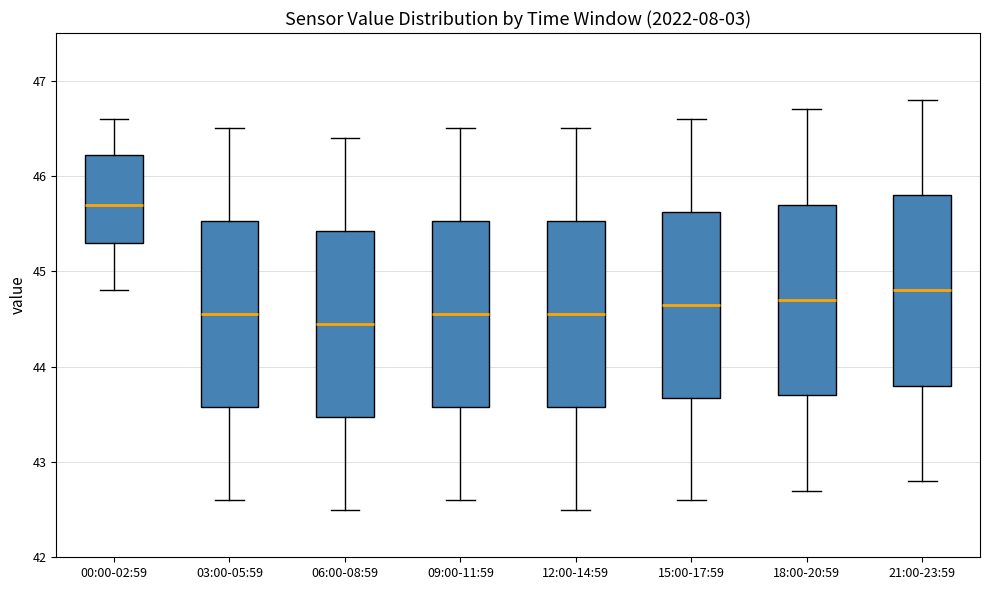

Reading left to right, transcribe this box plot: for each box, give where its median line is, the range the box spans, and where its two whiskers end, as read against the y-axis. The values are not printed on the chart, so give them approximately, as read against the axis.

00:00-02:59: median 45.7, box 45.3 to 46.2, whiskers 44.8 to 46.6
03:00-05:59: median 44.6, box 43.6 to 45.5, whiskers 42.6 to 46.5
06:00-08:59: median 44.5, box 43.5 to 45.4, whiskers 42.5 to 46.4
09:00-11:59: median 44.6, box 43.6 to 45.5, whiskers 42.6 to 46.5
12:00-14:59: median 44.6, box 43.6 to 45.5, whiskers 42.5 to 46.5
15:00-17:59: median 44.7, box 43.7 to 45.6, whiskers 42.6 to 46.6
18:00-20:59: median 44.7, box 43.7 to 45.7, whiskers 42.7 to 46.7
21:00-23:59: median 44.8, box 43.8 to 45.8, whiskers 42.8 to 46.8